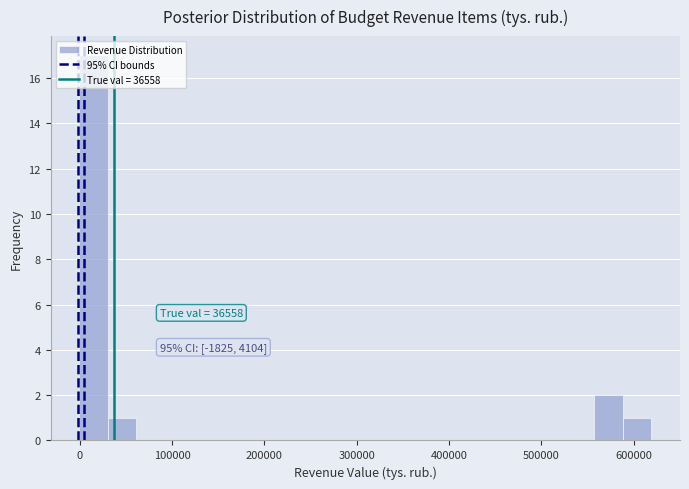

Read against the x-axis, roughly where is the centre of the tallest bar?

10000